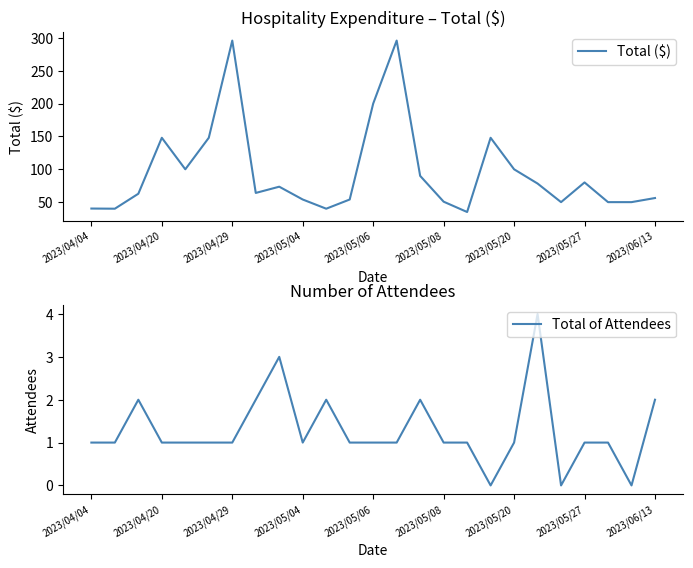

What is the maximum value for Total of Attendees?

4